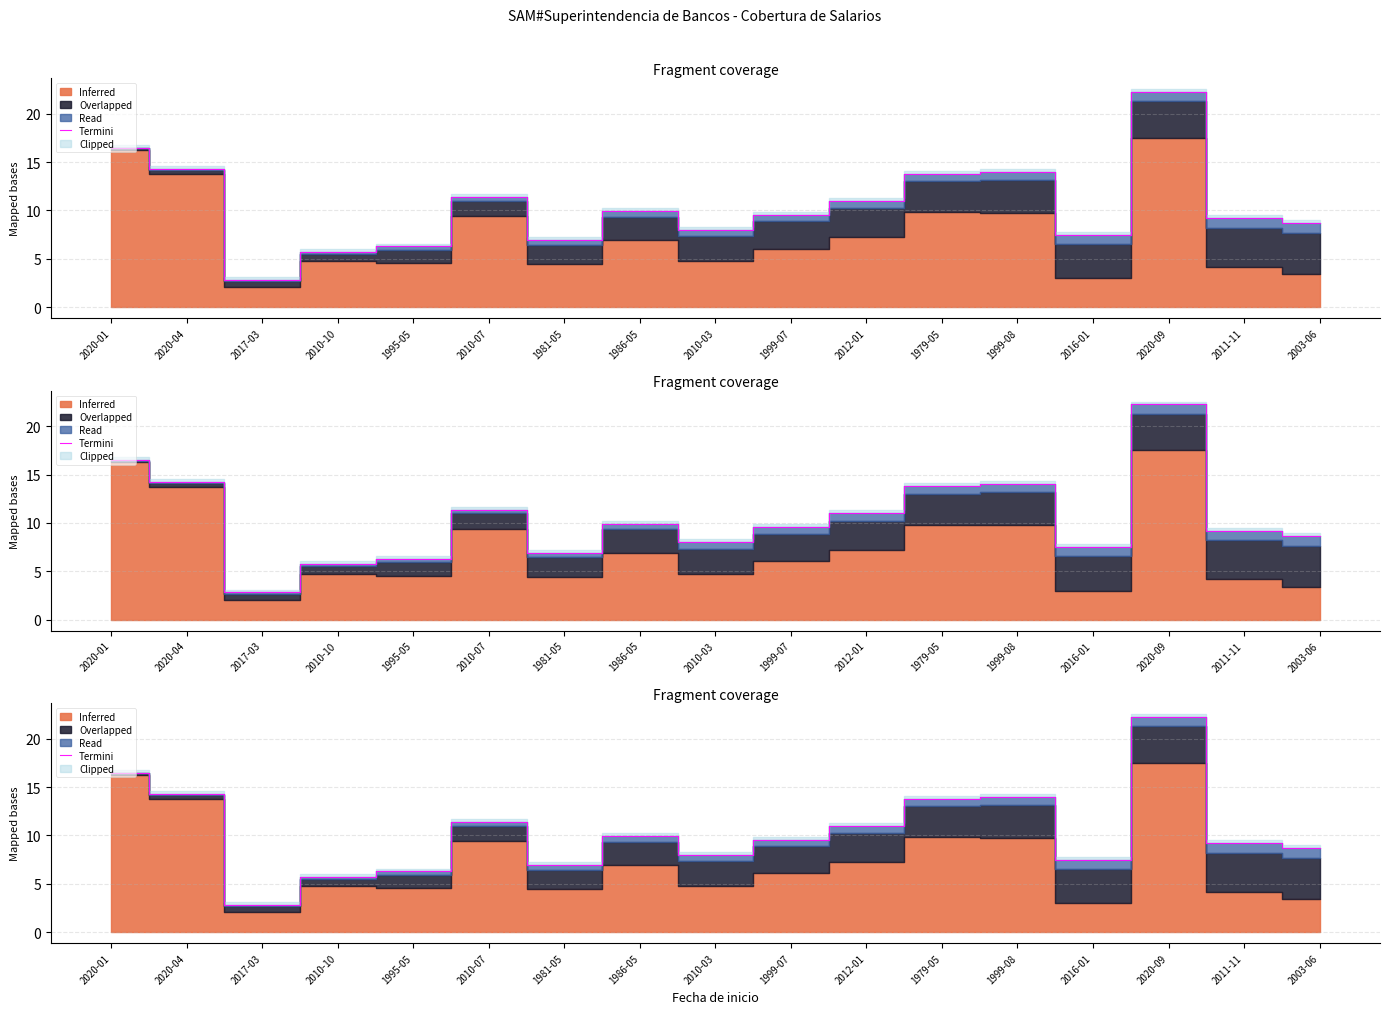

What is the change in value from 2010-10 to 1981-05?

+1.2